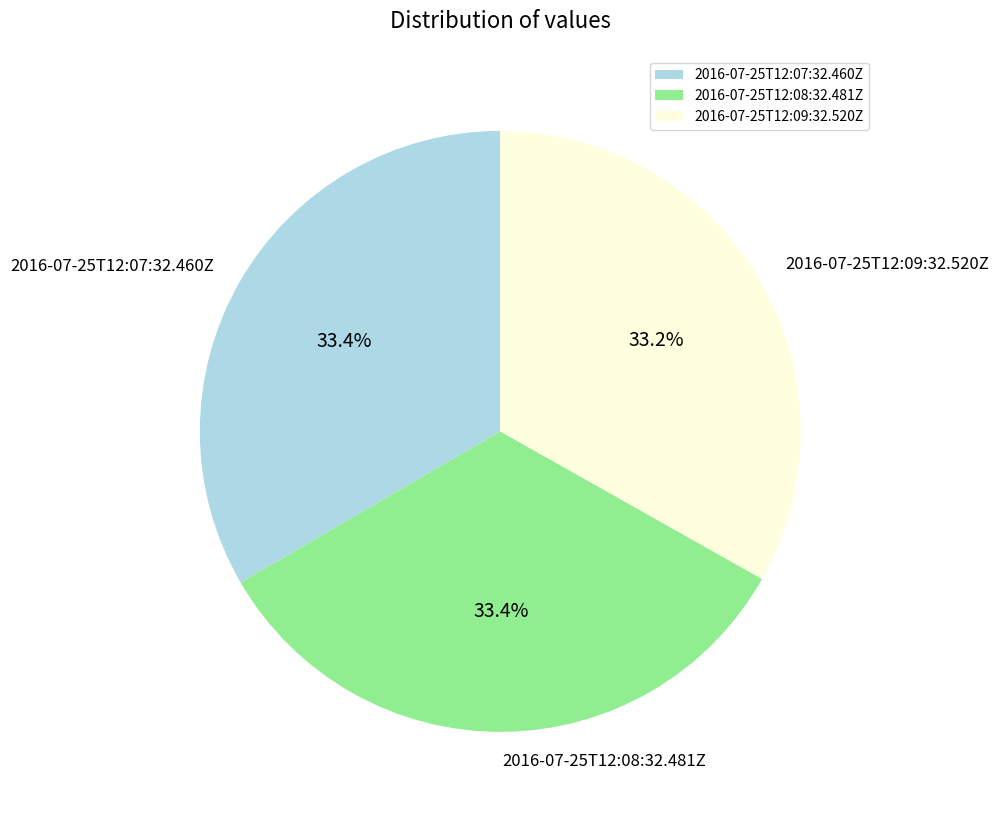

To the nearest percent, what is the combined percentage of 2016-07-25T12:07:32.460Z and 2016-07-25T12:09:32.520Z?

67%